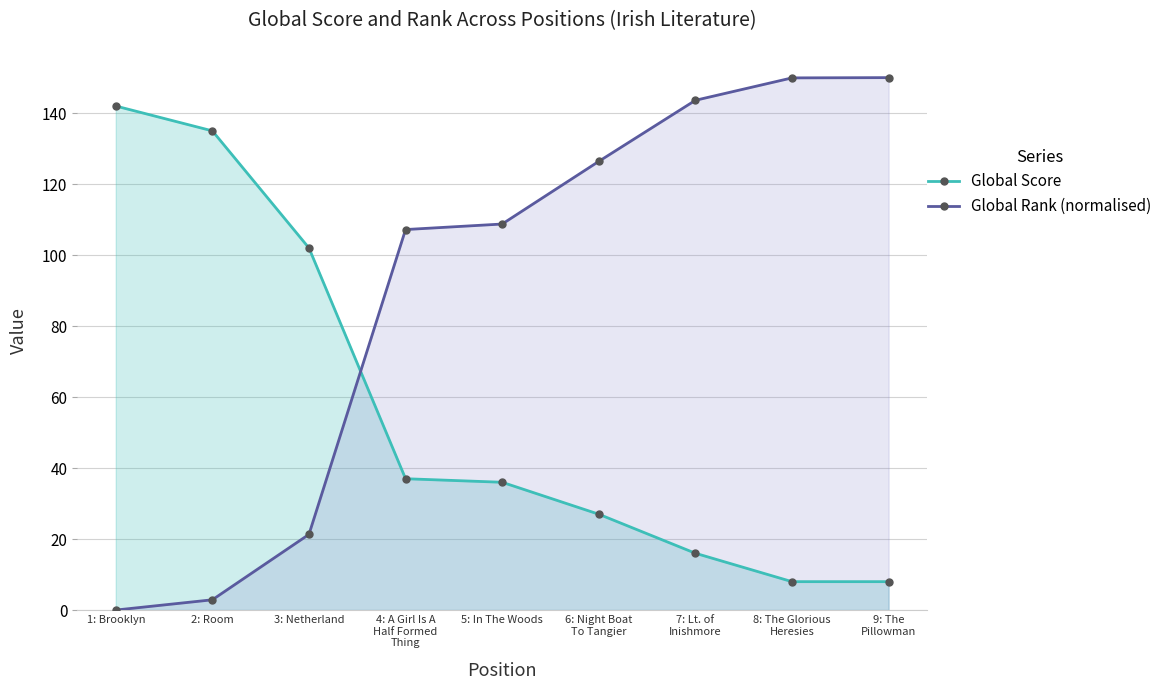

At which label does Global Rank (normalised) first exceed 108?

5: In The Woods